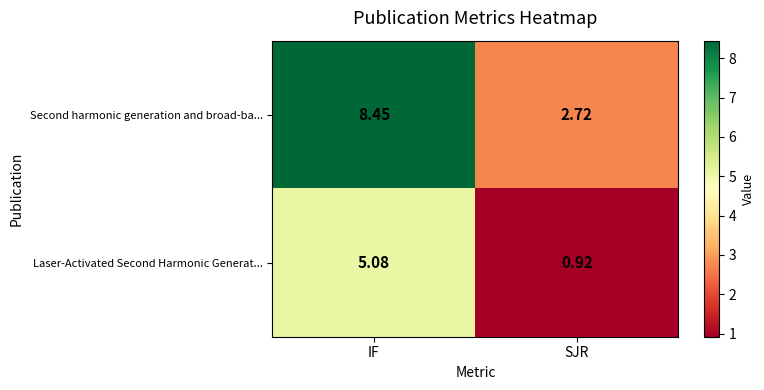

Which label corresponds to the smallest value in the chart?

SJR